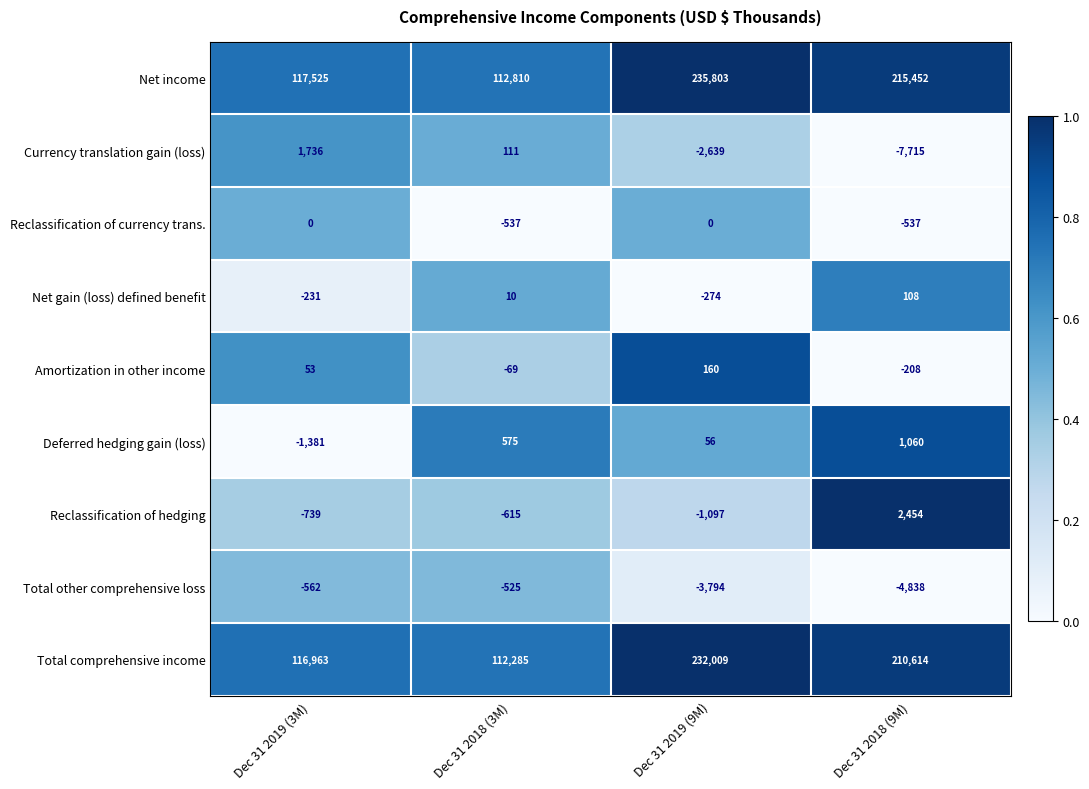

Rank the series at Dec 31 2018 (9M) from lowest to highest value.

Currency translation gain (loss), Total other comprehensive loss, Reclassification of currency trans., Amortization in other income, Net gain (loss) defined benefit, Deferred hedging gain (loss), Reclassification of hedging, Total comprehensive income, Net income